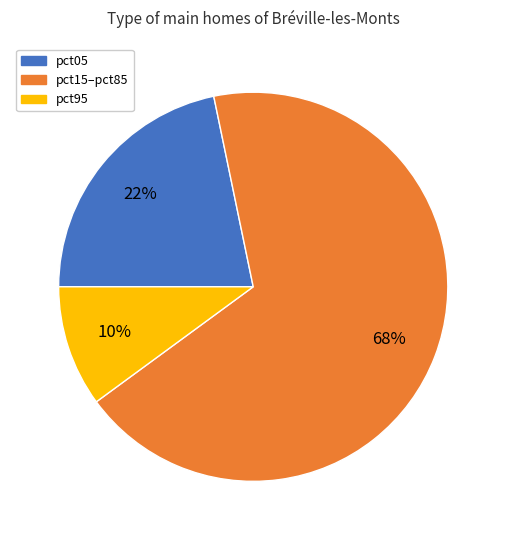

Does any single category account for the majority?

Yes